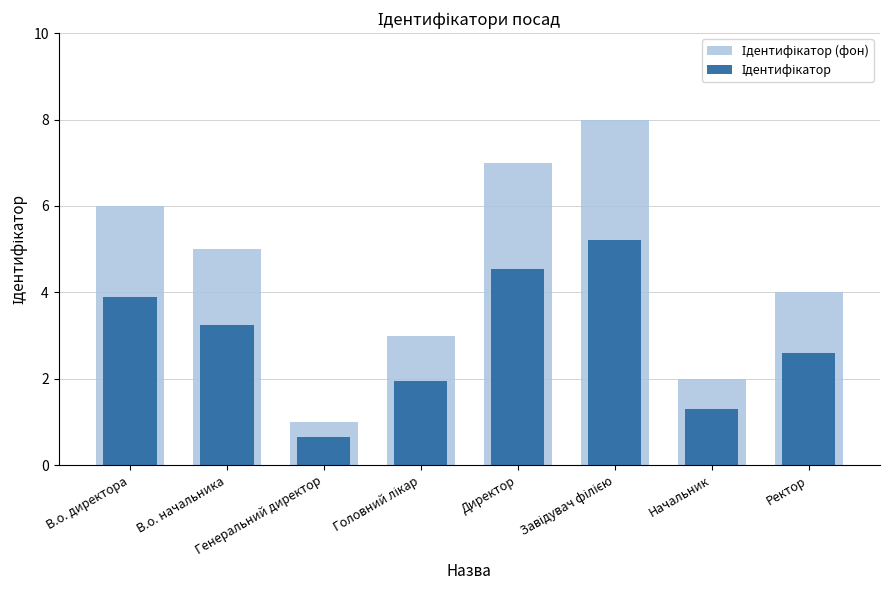

Which series has the largest total across all categories?

Ідентифікатор (фон)